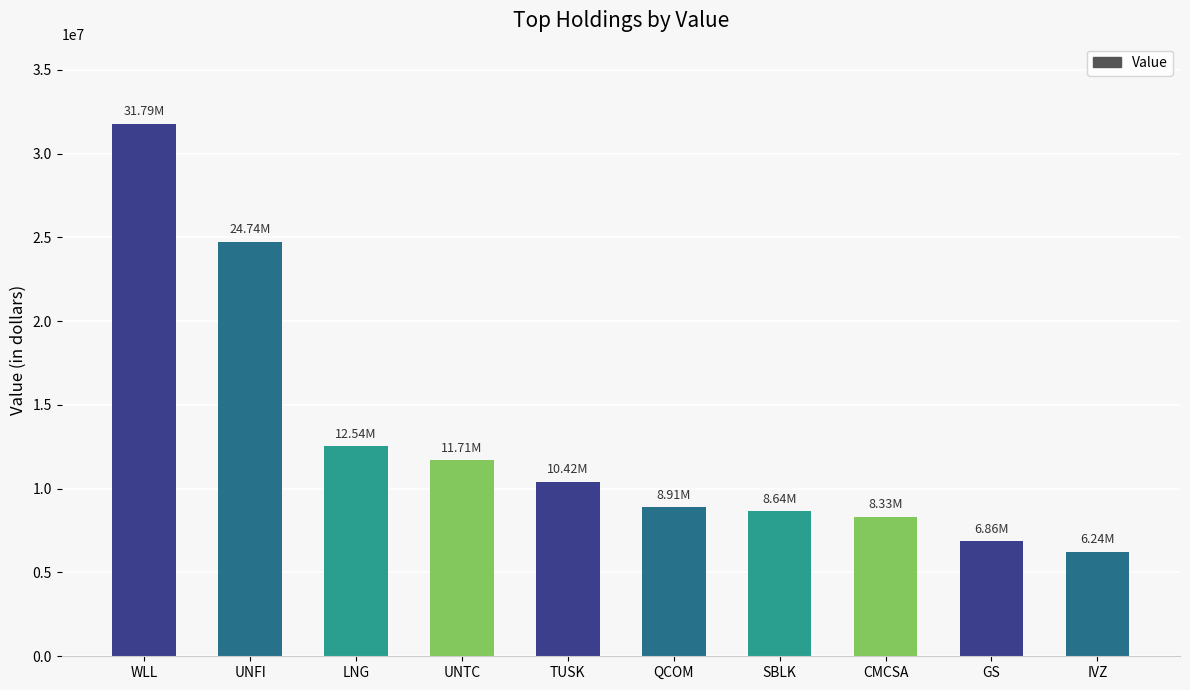

What is the smallest value displayed?

6239000